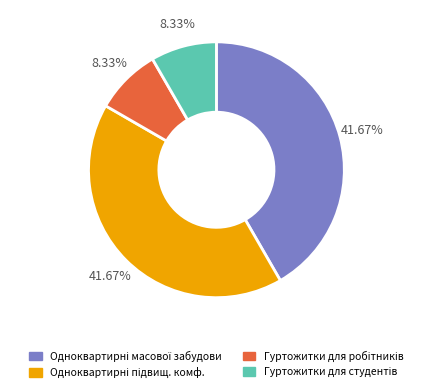

Is there a majority slice in this chart?

No